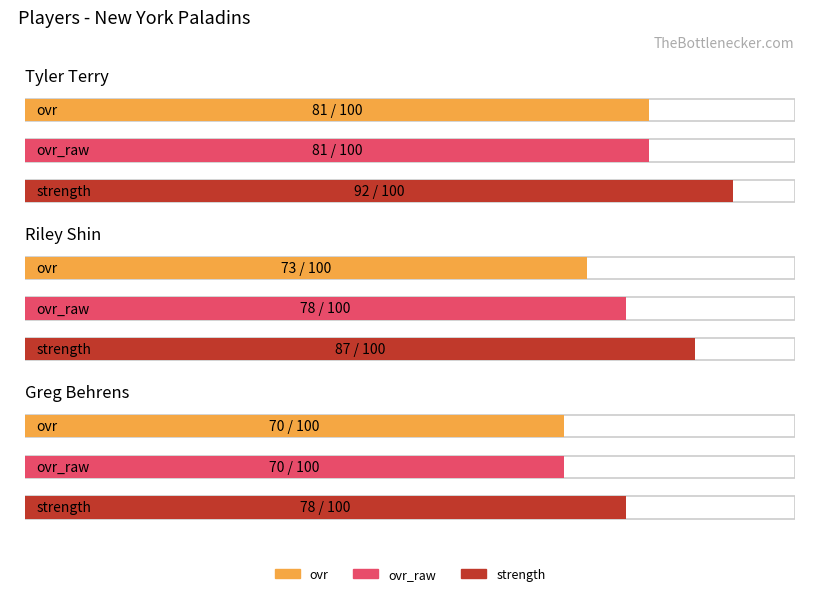

What is the spread (max minus min) of values at Greg Behrens?

8